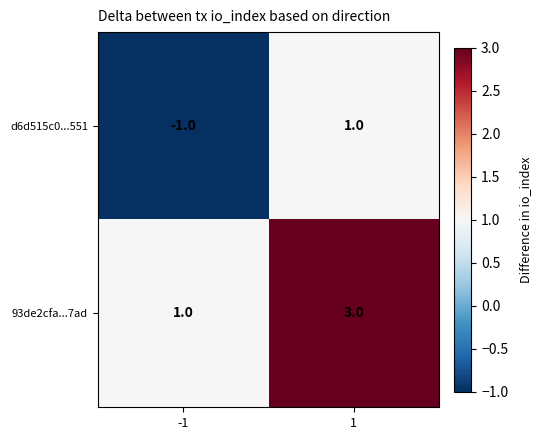

Reading left to right, what are all the values shown in this chart?

d6d515c0...551: -1	1
93de2cfa...7ad: 1	3